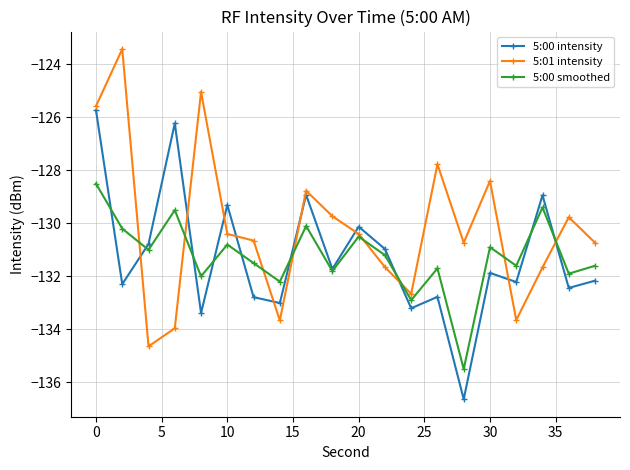

How many interior local valleys does the 5:00 smoothed series have?

8